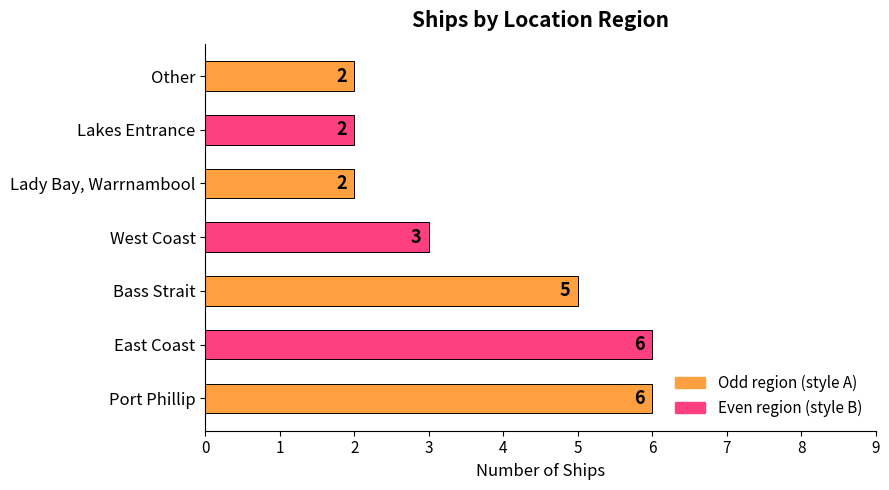

What is the sum of all values?

26